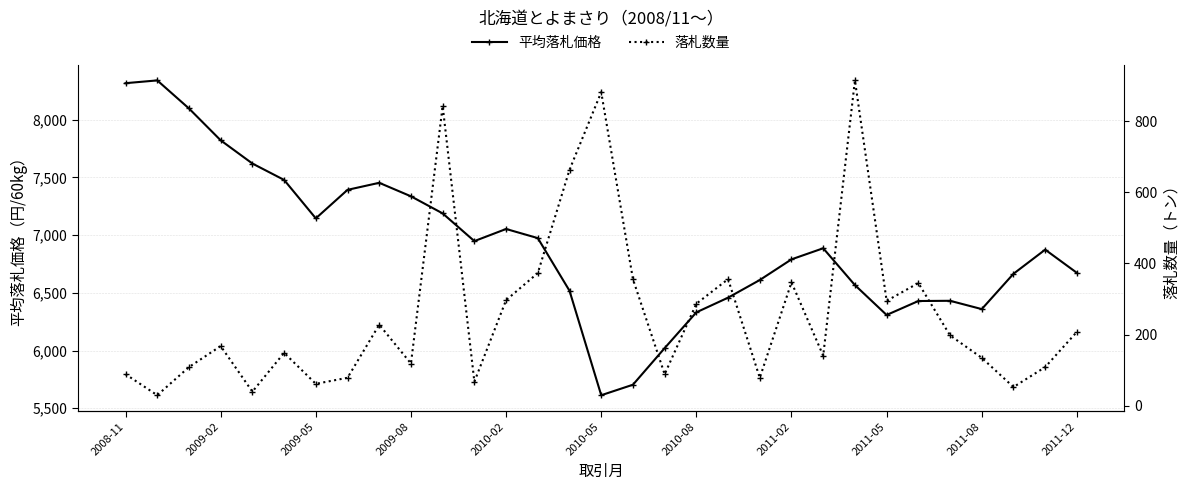

What is the value of the 平均落札価格 point at the 20th from the left?

6458